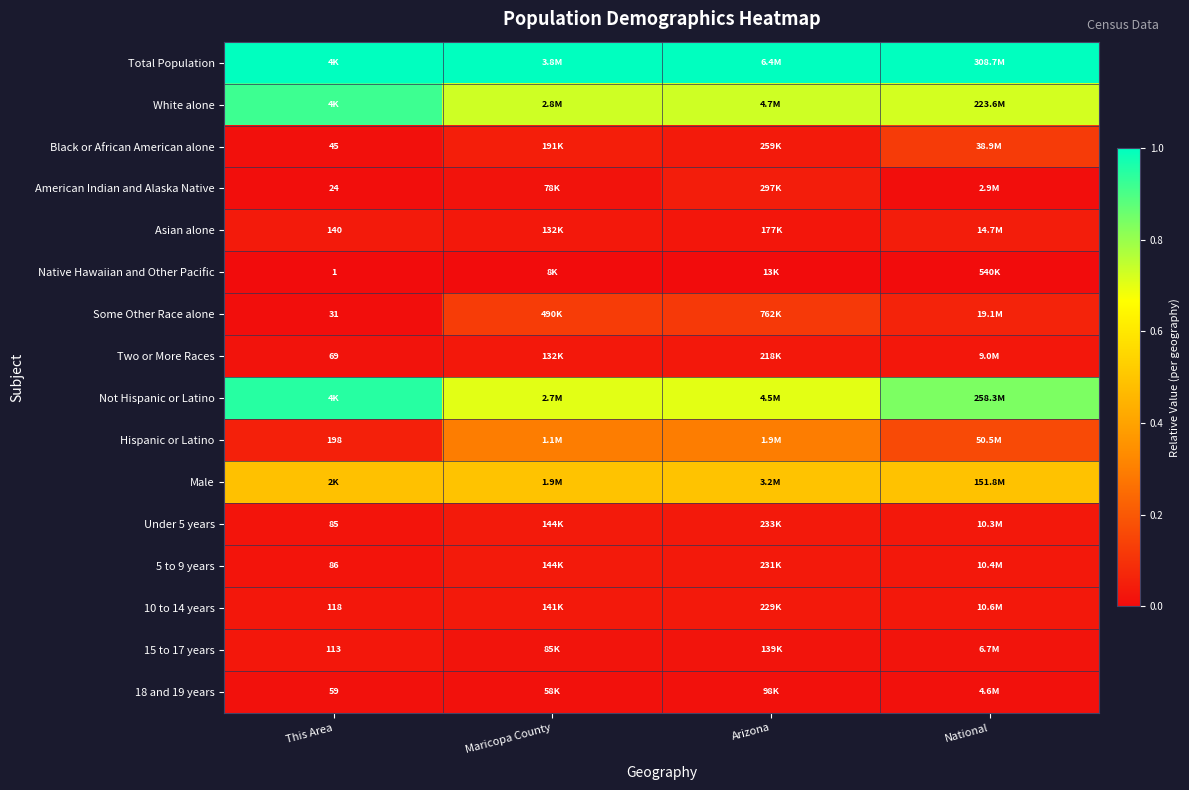

Is the value of Native Hawaiian and Other Pacific at This Area greater than the value of Hispanic or Latino at This Area?

No